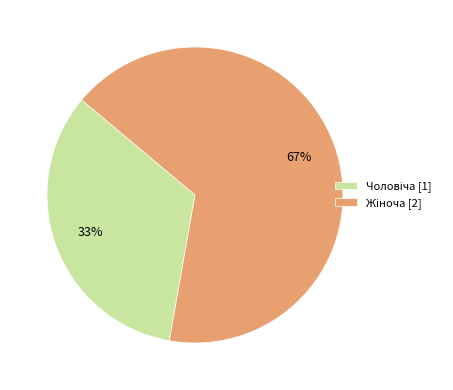

To the nearest percent, what is the average slice percentage?

50%